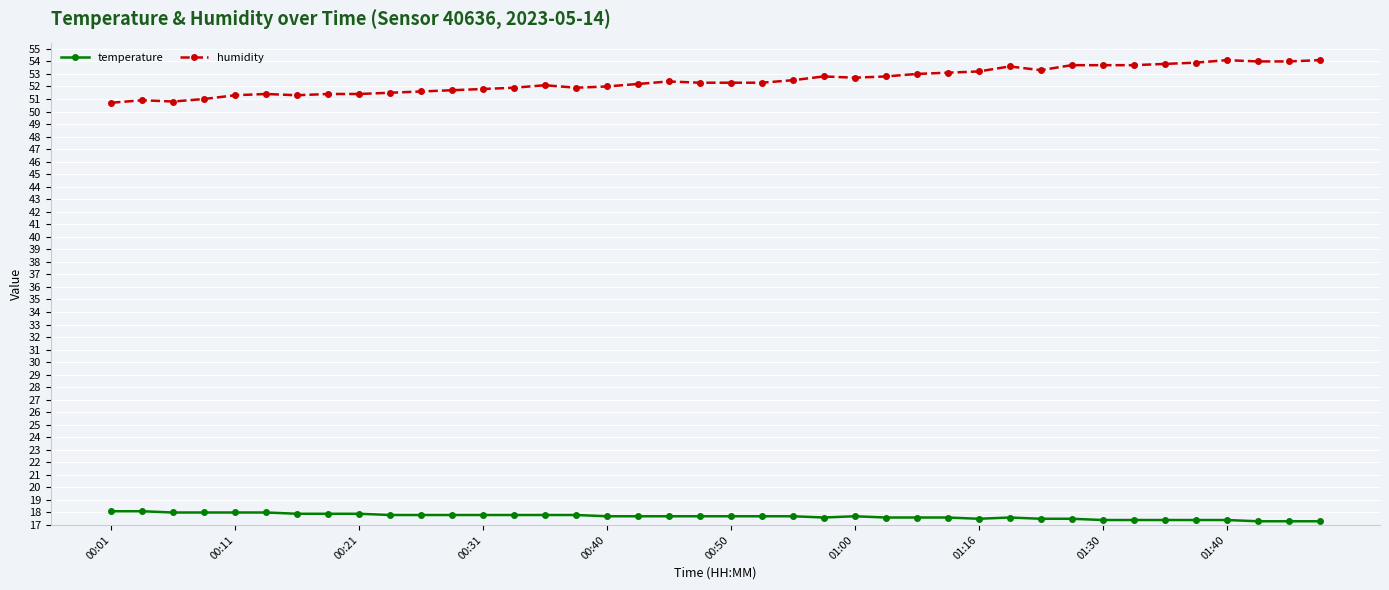

What is the difference between the maximum and minimum values in the humidity series?

3.4